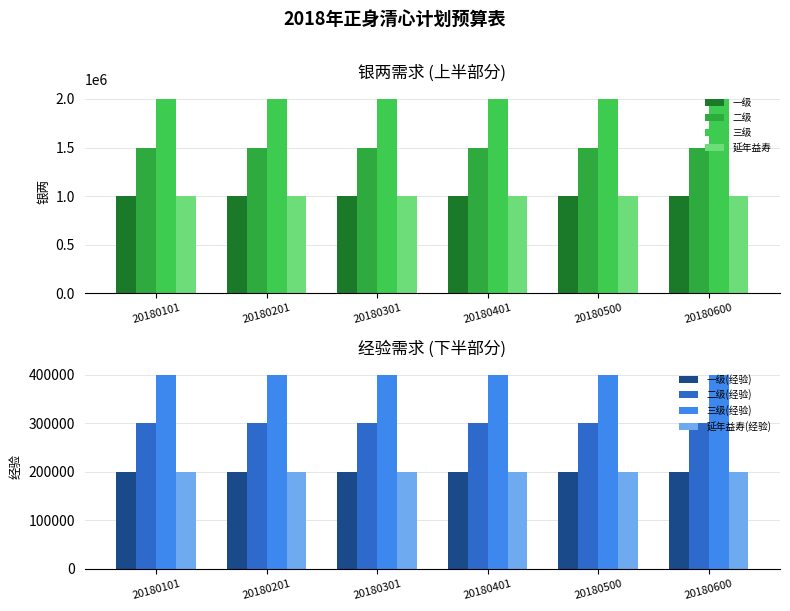

What is the difference between the highest and lowest values at 20180201?

1000000